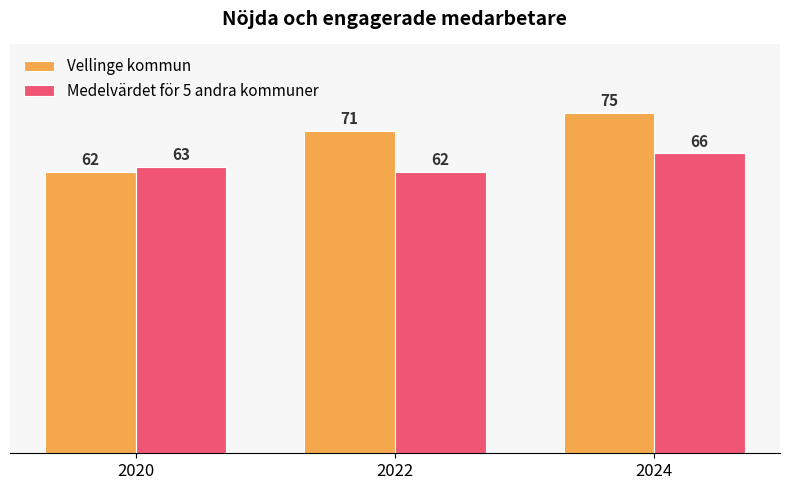

The Medelvärdet för 5 andra kommuner series shows 62 at 2022. True or false?

True